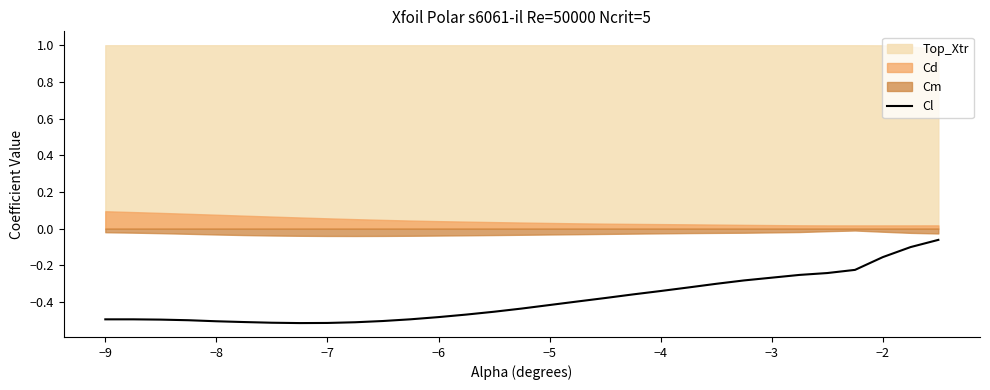

Is it true that Cl equals -0.8 at −8?

False